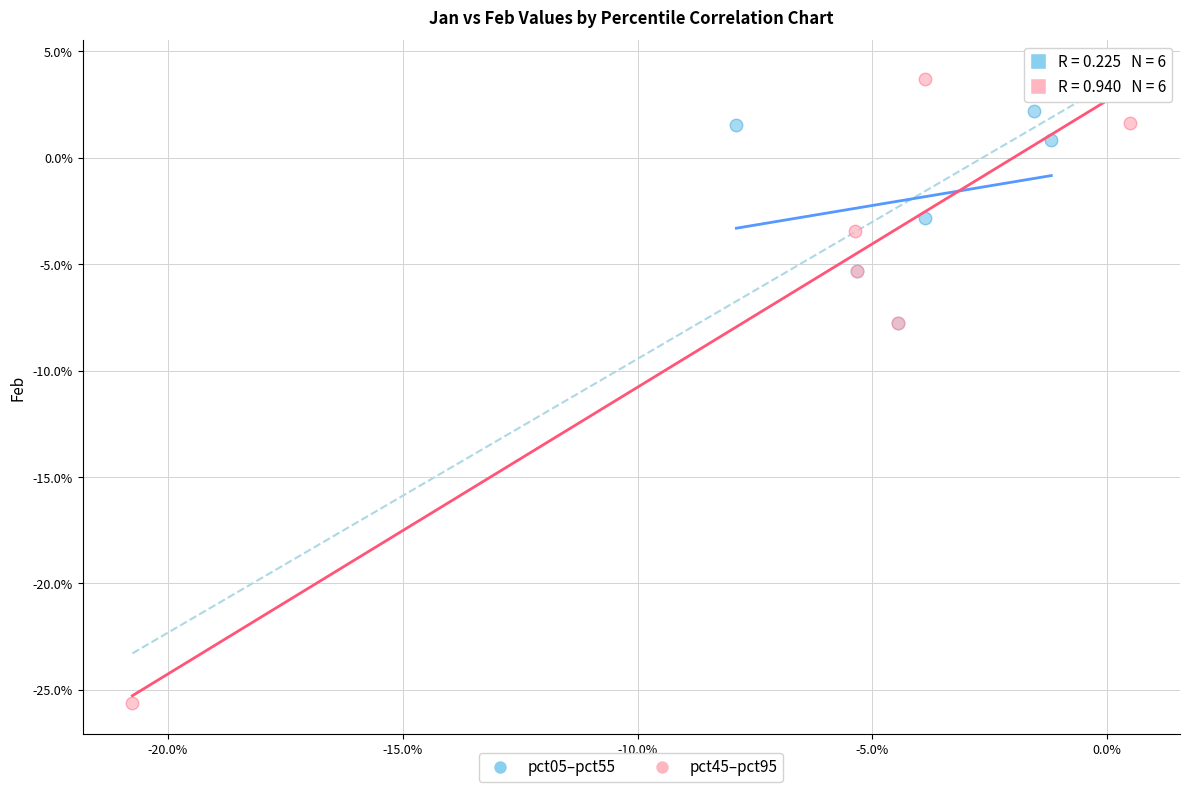

Which series reaches the maximum Y coordinate?

pct45–pct95